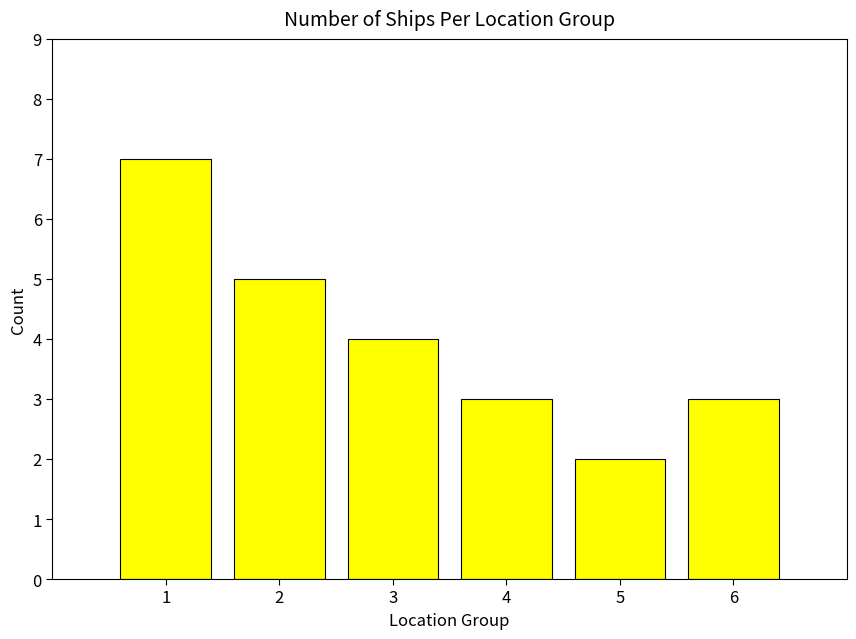

What is the smallest value displayed?

2